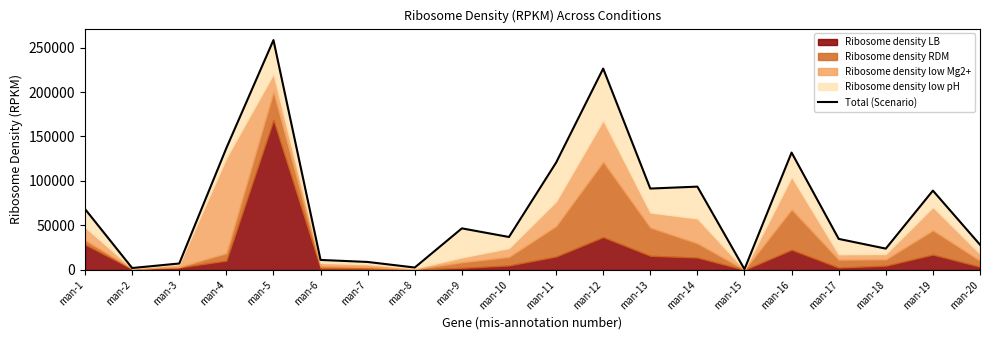

At which category does the data reach its first local valley?

man-2